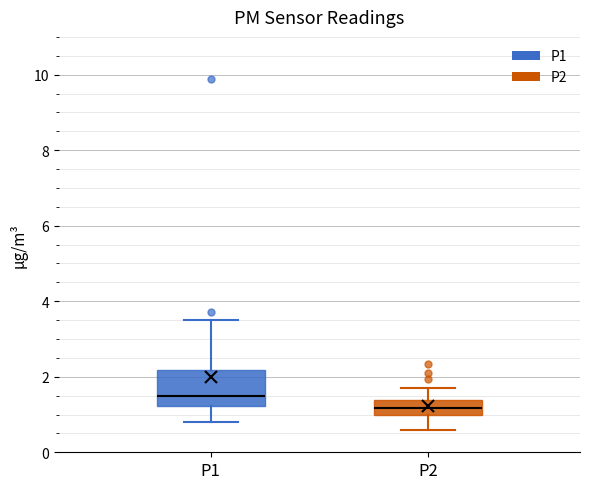

Reading left to right, transcribe this box plot: for each box, give where its median line is, the range the box spans, and where its two whiskers end, as read against the y-axis. The values are not printed on the chart, so give them approximately, as read against the axis.

P1: median 1.4, box 1.2 to 2.2, whiskers 0.8 to 3.6
P2: median 1.2, box 1.0 to 1.4, whiskers 0.6 to 1.8